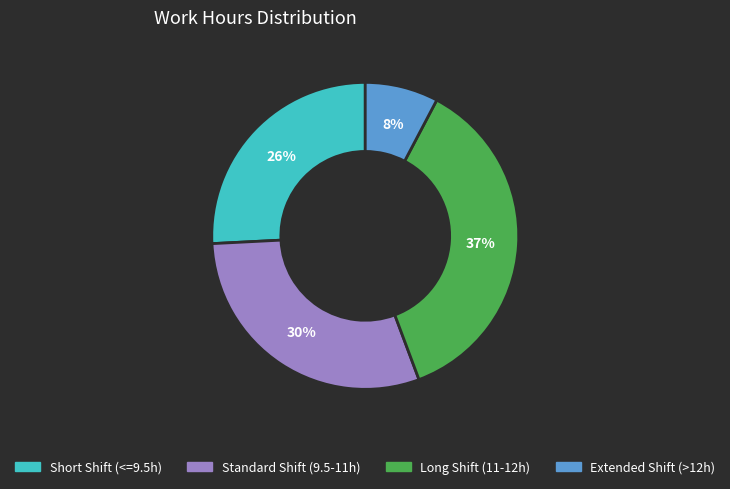

To the nearest percent, what is the average slice percentage?

25%